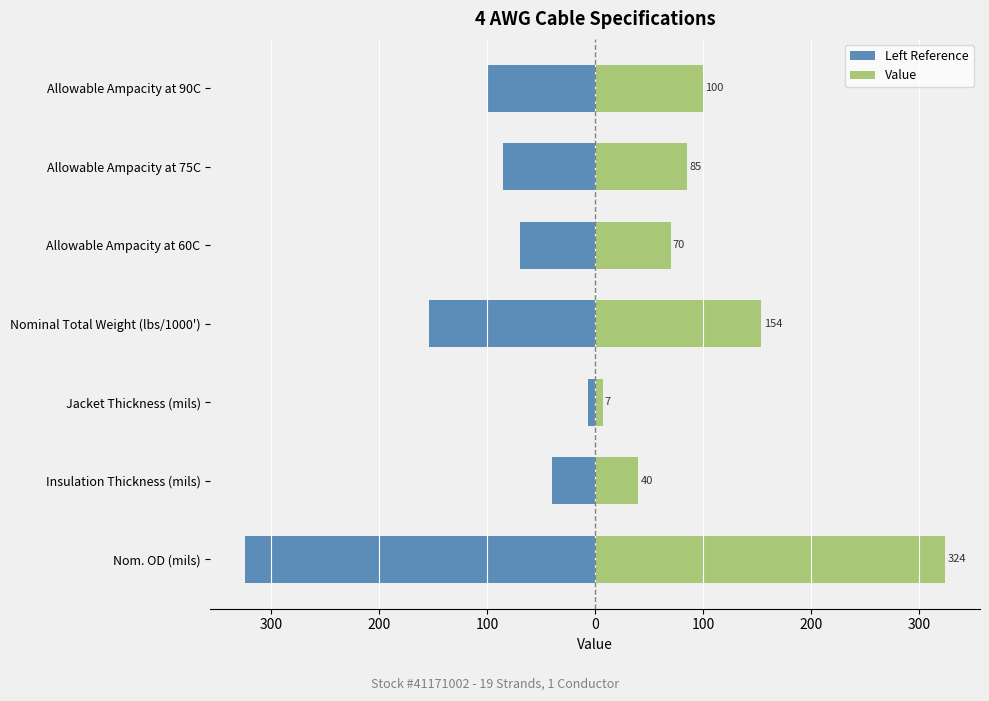

Count the number of data series in this chart.

2